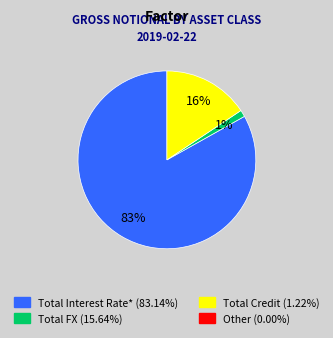

Does any single category account for the majority?

Yes